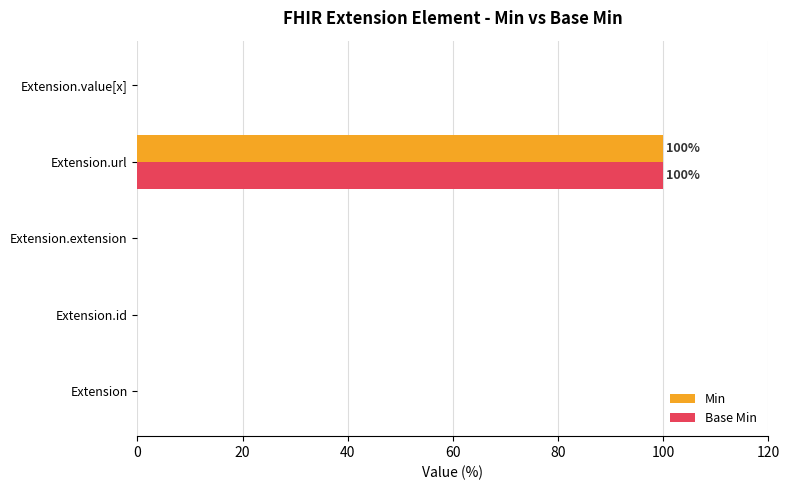

Is it true that Min equals 0 at Extension.id?

True